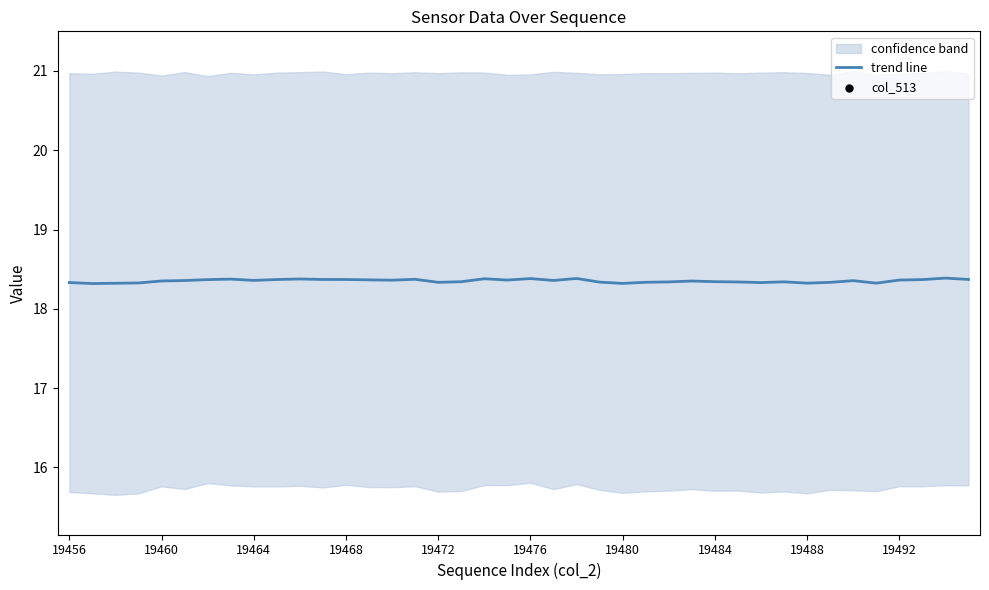

Which series has the widest spread of Y values?

col_513